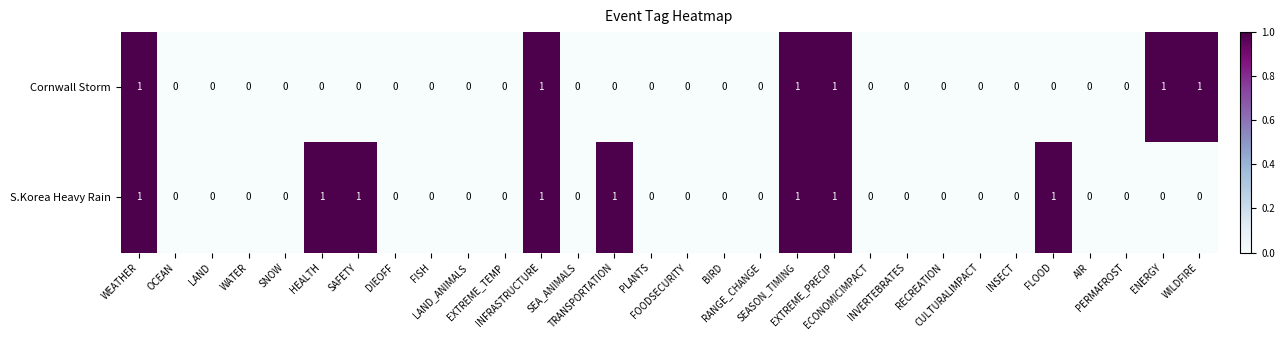

Which series has the largest total across all categories?

S.Korea Heavy Rain